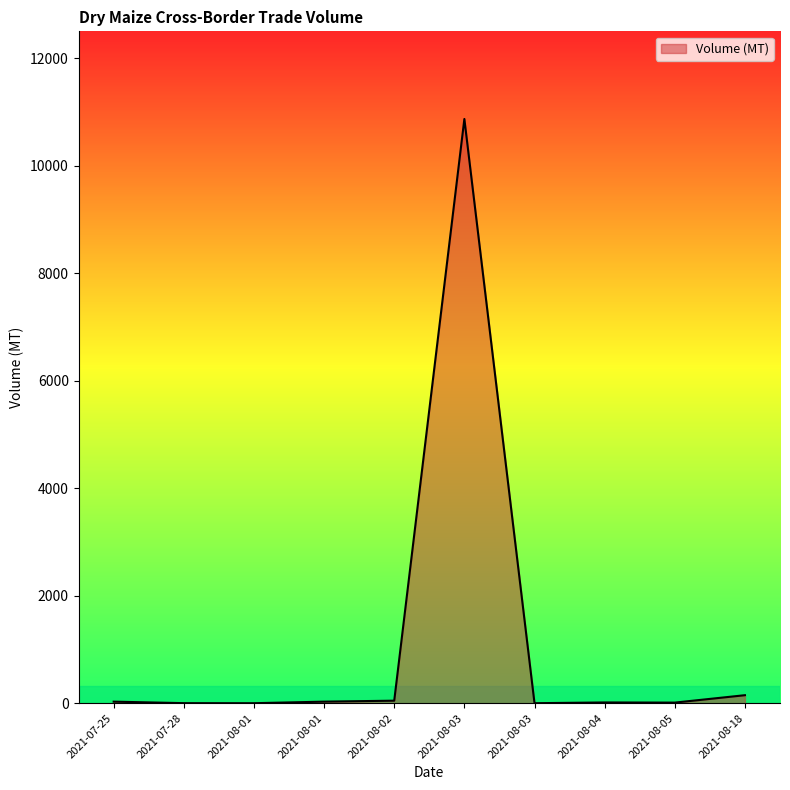

What is the sum of the values at 2021-08-04 and 2021-08-05?

27.0